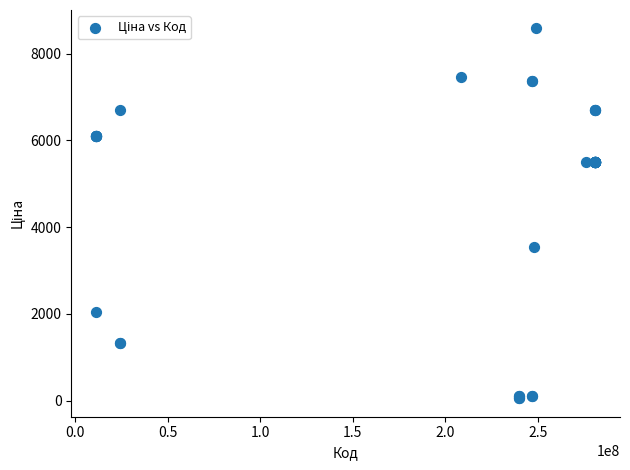

What Y value in the scatter plot is closest to 4318?

3533.1